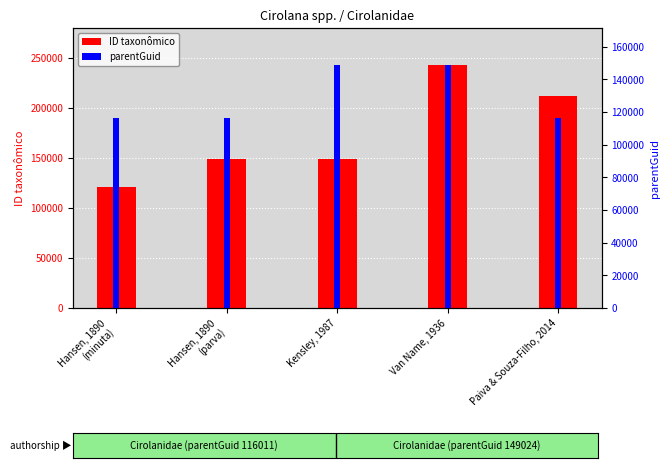

Which series changed the most between Van Name, 1936 and Paiva & Souza-Filho, 2014?

parentGuid